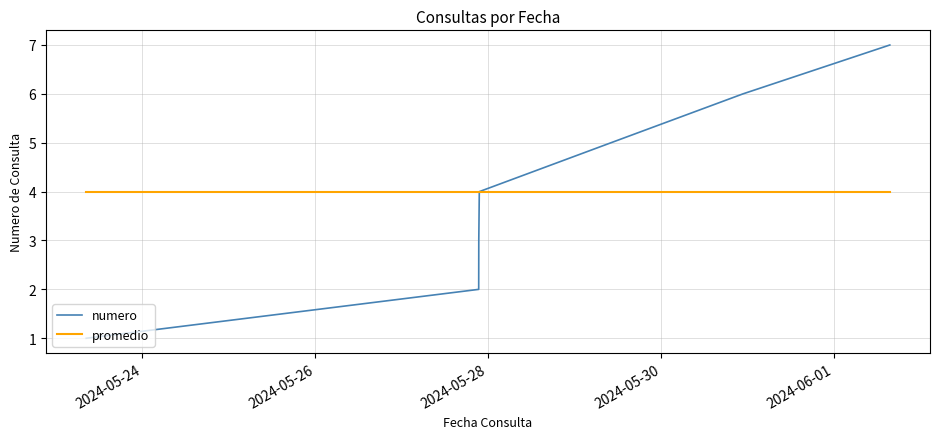

What is the maximum value shown in the chart?

7